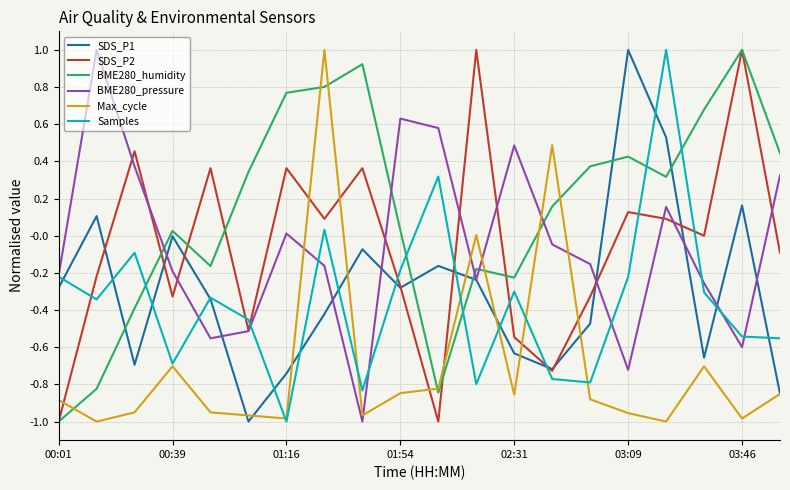

What is the maximum value for SDS_P2?

1.0